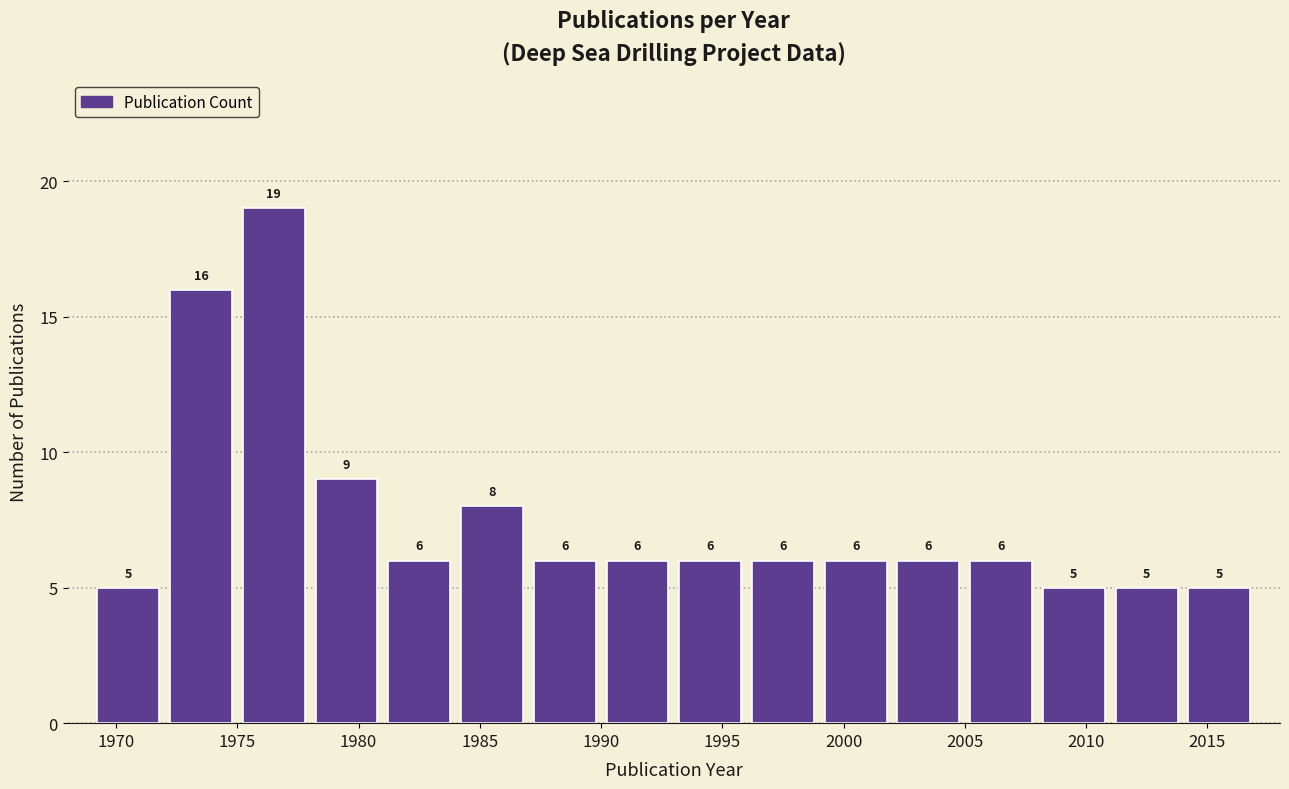

How tall is the bar that spans 1984 to 1987 on the x-axis?

8